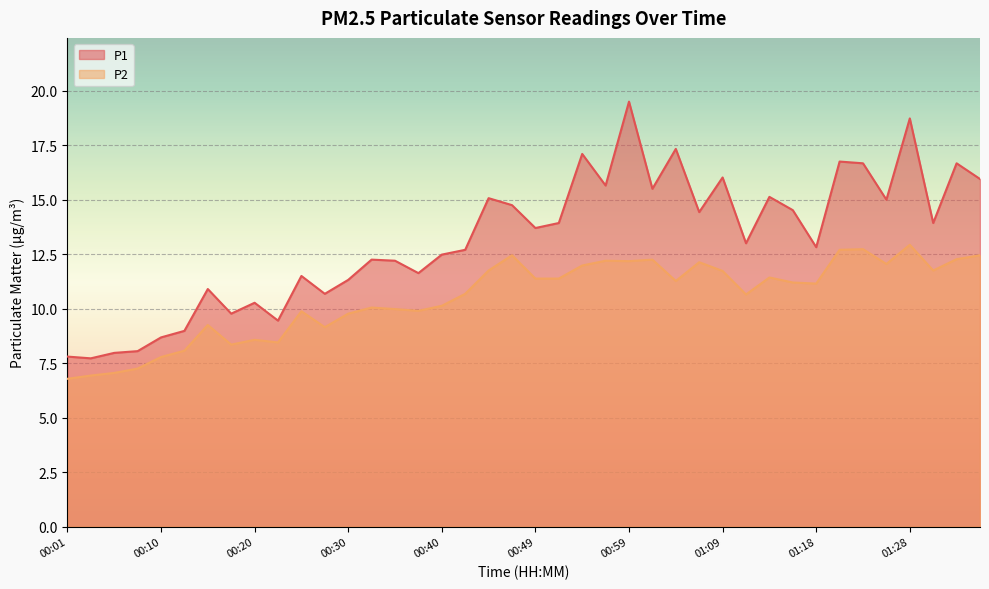

Reading left to right, transcribe all the data shown in this chart.

P1: 7.8	7.7	8.0	8.1	8.7	9.0	10.9	9.8	10.3	9.4	11.5	10.7	11.3	12.2	12.2	11.6	12.5	12.7	15.1	14.8	13.7	13.9	17.1	15.7	19.5	15.5	17.3	14.4	16.0	13.0	15.1	14.5	12.8	16.8	16.7	15.0	18.7	13.9	16.7	15.9
P2: 6.8	6.9	7.0	7.2	7.8	8.1	9.2	8.3	8.6	8.4	9.9	9.2	9.8	10.1	10.0	9.9	10.1	10.7	11.8	12.4	11.4	11.4	12.0	12.2	12.2	12.2	11.3	12.1	11.7	10.7	11.4	11.2	11.2	12.7	12.7	12.1	12.9	11.8	12.3	12.4